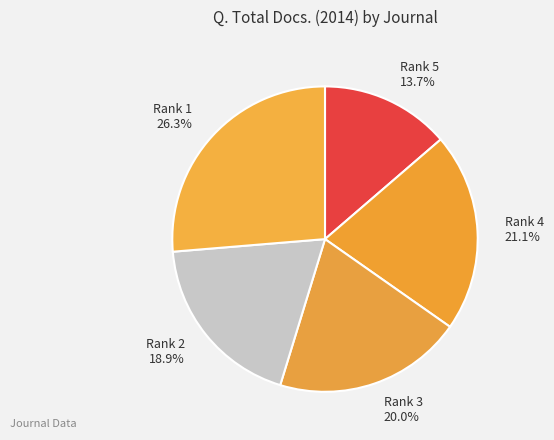

What percentage is NOT represented by Rank 2?

81.1%